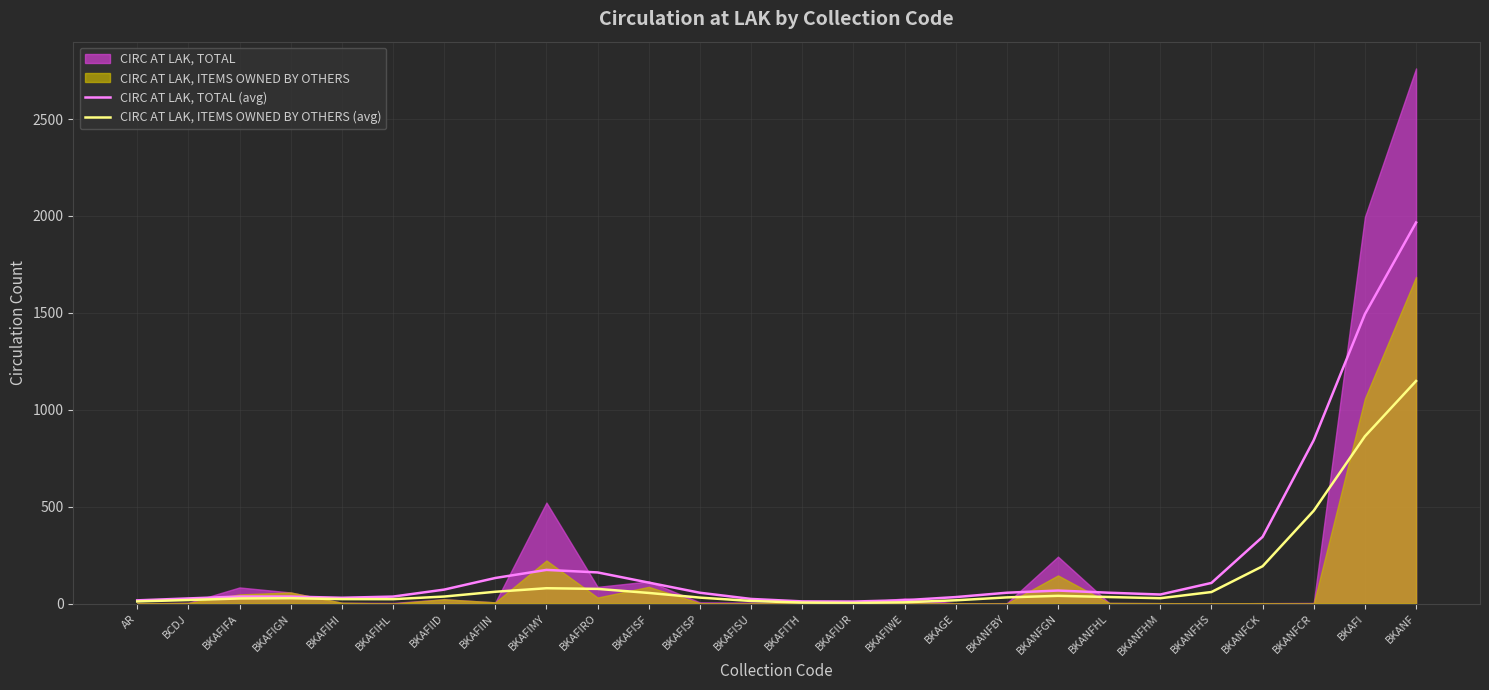

How many categories are shown in the chart?

26